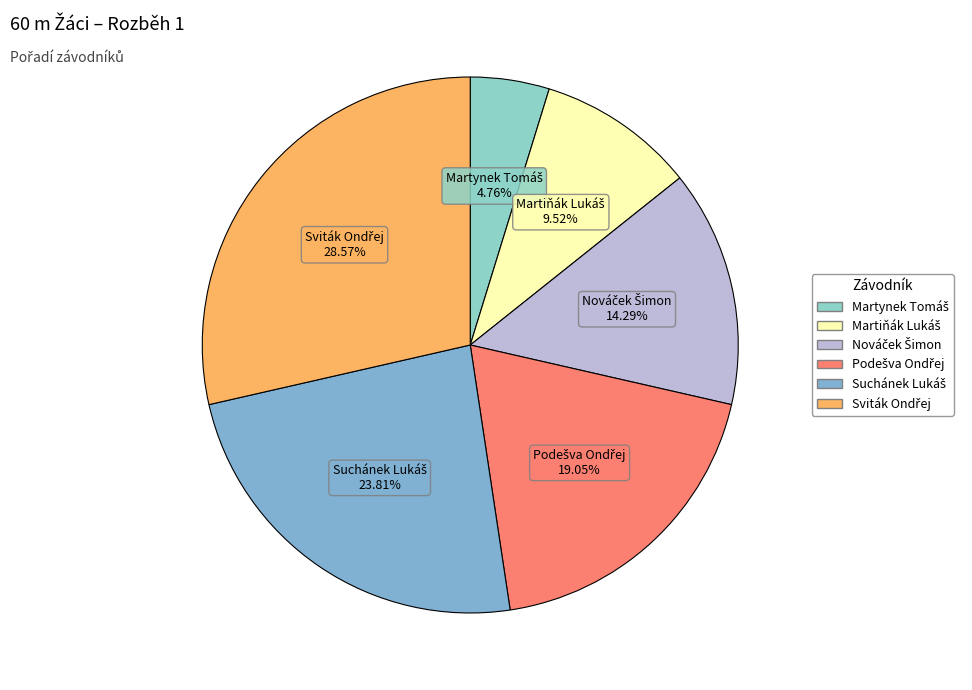

Does any single category account for the majority?

No